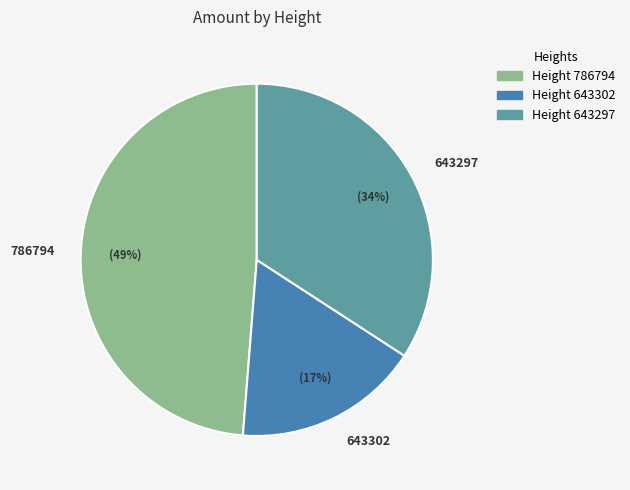

Rank the categories by value from highest to lowest.

786794, 643297, 643302